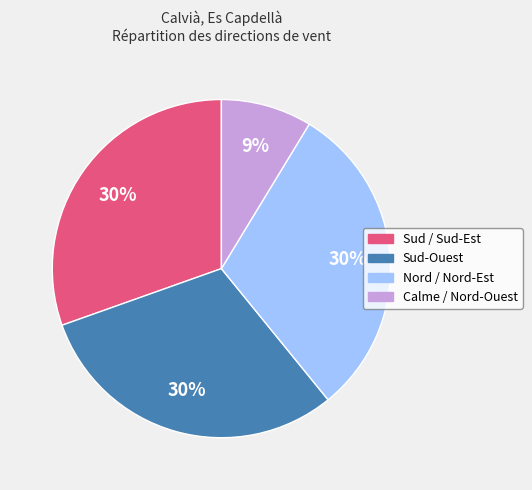

To the nearest percent, what is the average slice percentage?

25%